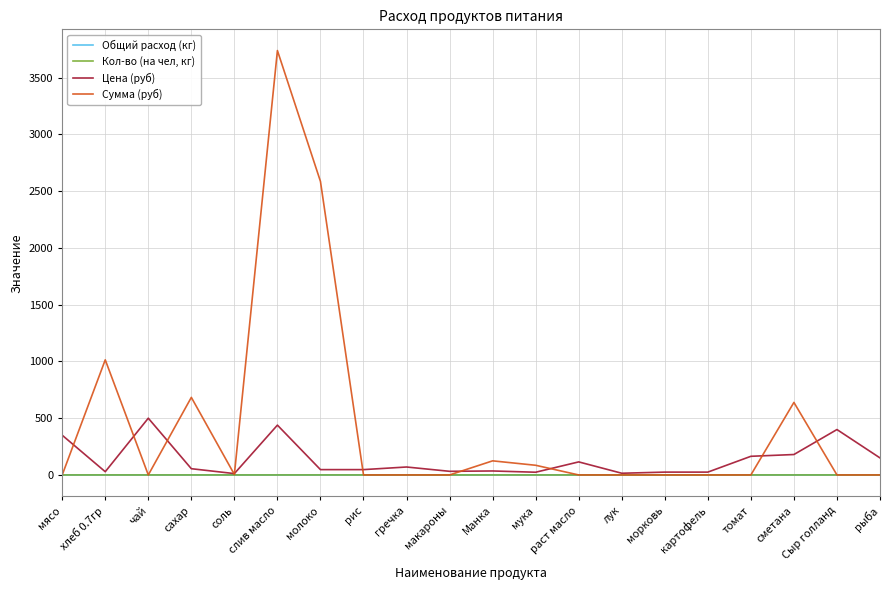

Does the chart have visible grid lines?

Yes